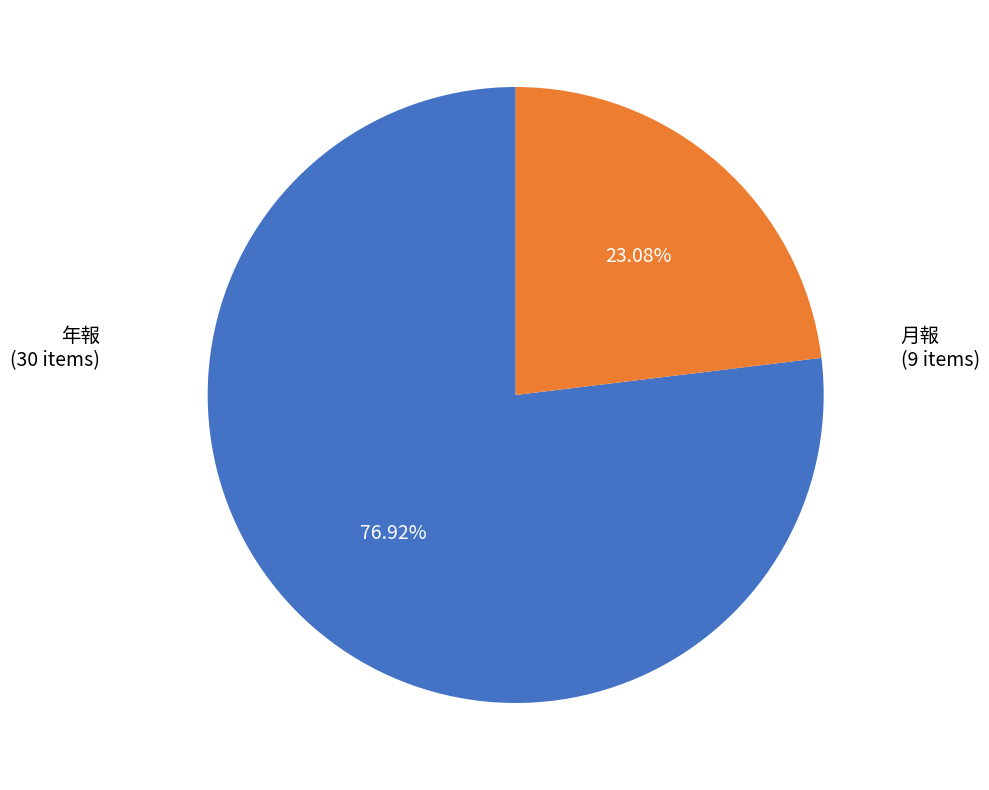

How many slices are in this pie chart?

2